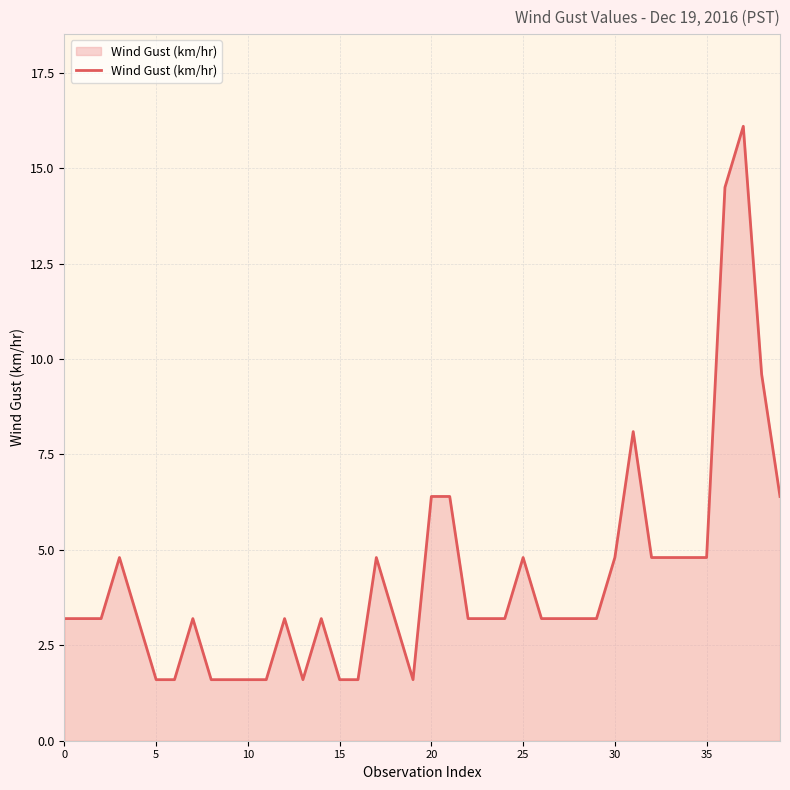

Does the chart have visible grid lines?

Yes